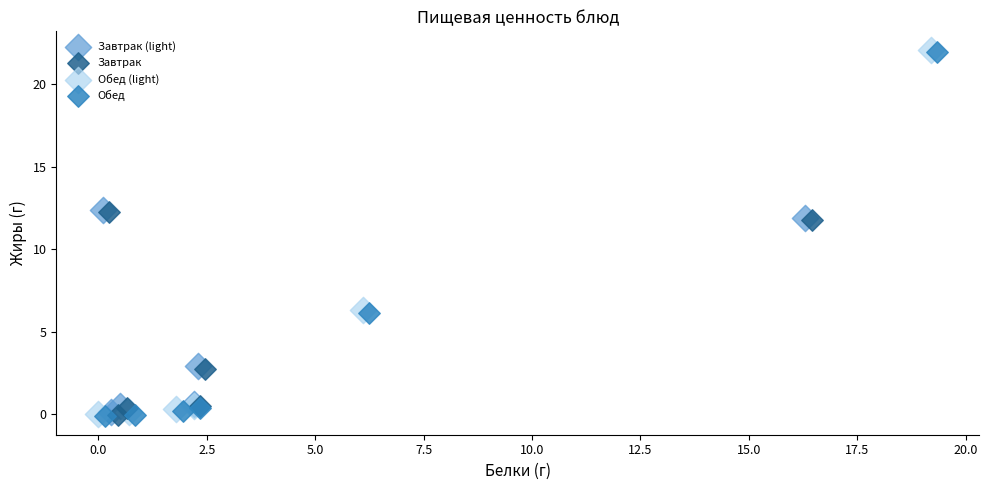

What are all the series names shown in the legend?

Завтрак (light), Завтрак, Обед (light), Обед